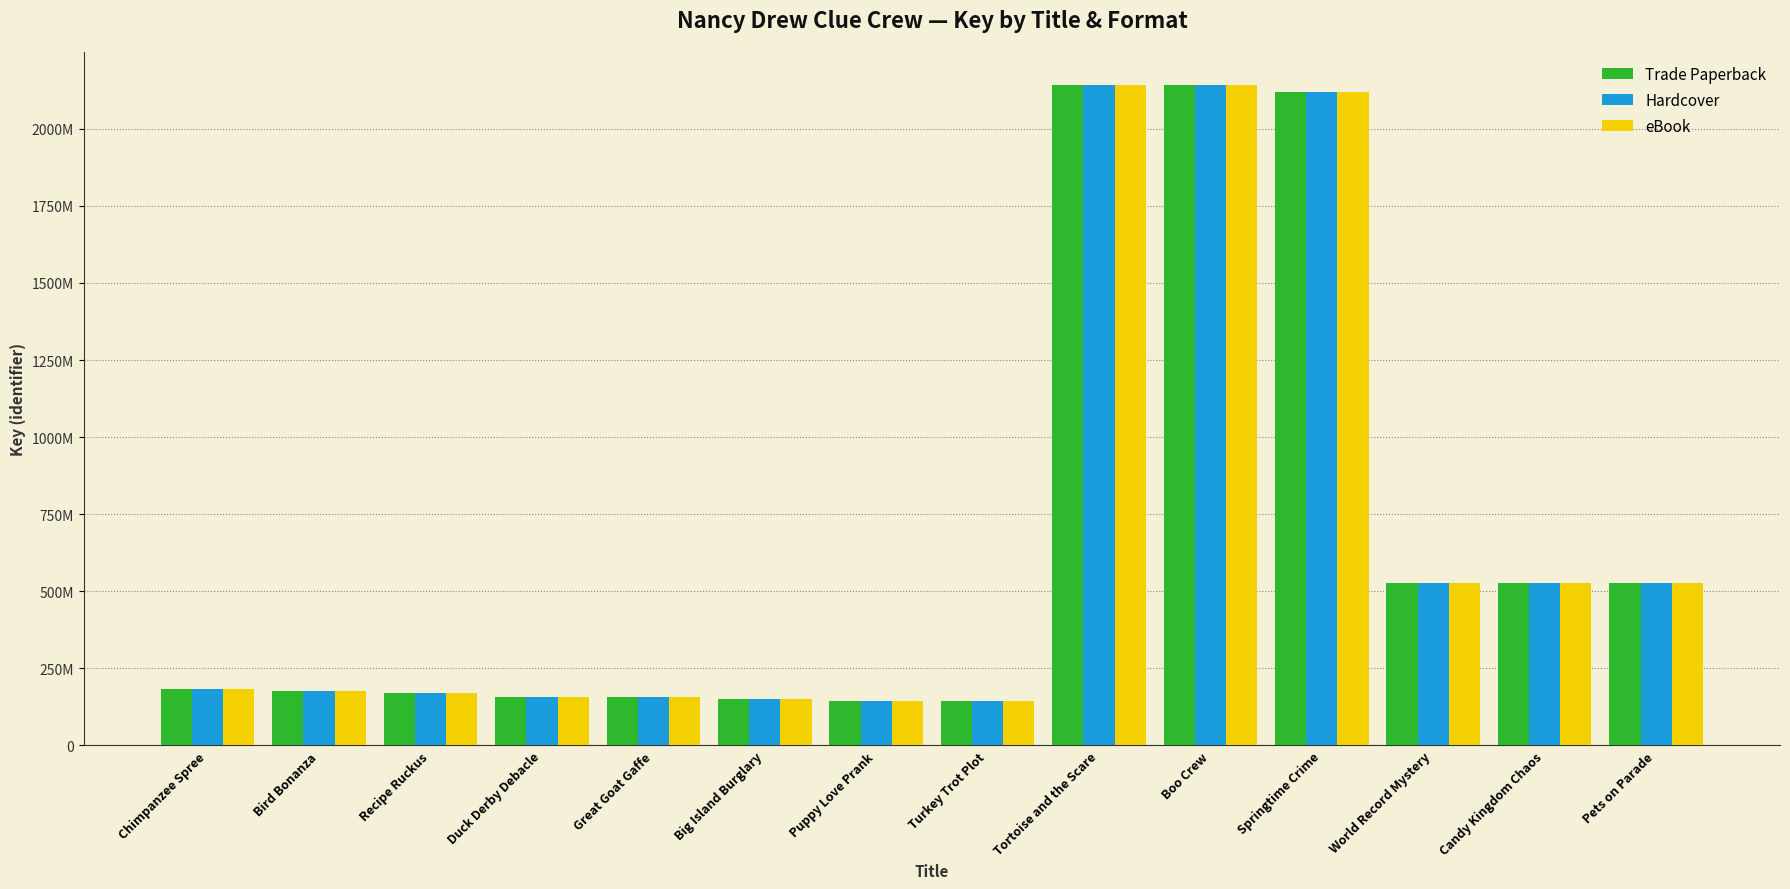

Which series has the largest total across all categories?

Trade Paperback